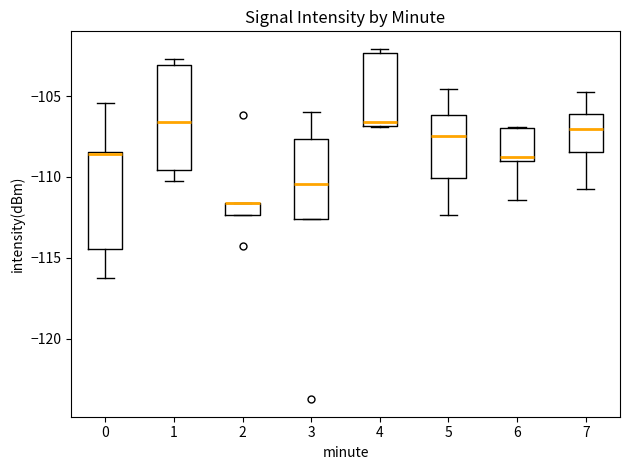

Reading left to right, read every box against the y-axis: the position of its median line, the range the box covers, and the ends of its whiskers. The values are not printed on the chart, so give them approximately, as read against the axis.

0: median -108.5, box -114.5 to -108.5, whiskers -116.0 to -105.5
1: median -106.5, box -109.5 to -103.0, whiskers -110.5 to -102.5
2: median -111.5 (drawn on the box's upper edge), box -112.5 to -111.5, whiskers -112.5 to -111.5
3: median -110.5, box -112.5 to -107.5, whiskers -112.5 to -106.0
4: median -106.5, box -107.0 to -102.5, whiskers -107.0 to -102.0
5: median -107.5, box -110.0 to -106.0, whiskers -112.5 to -104.5
6: median -109.0 (just above the box's lower edge), box -109.0 to -107.0, whiskers -111.5 to -107.0
7: median -107.0, box -108.5 to -106.0, whiskers -111.0 to -105.0